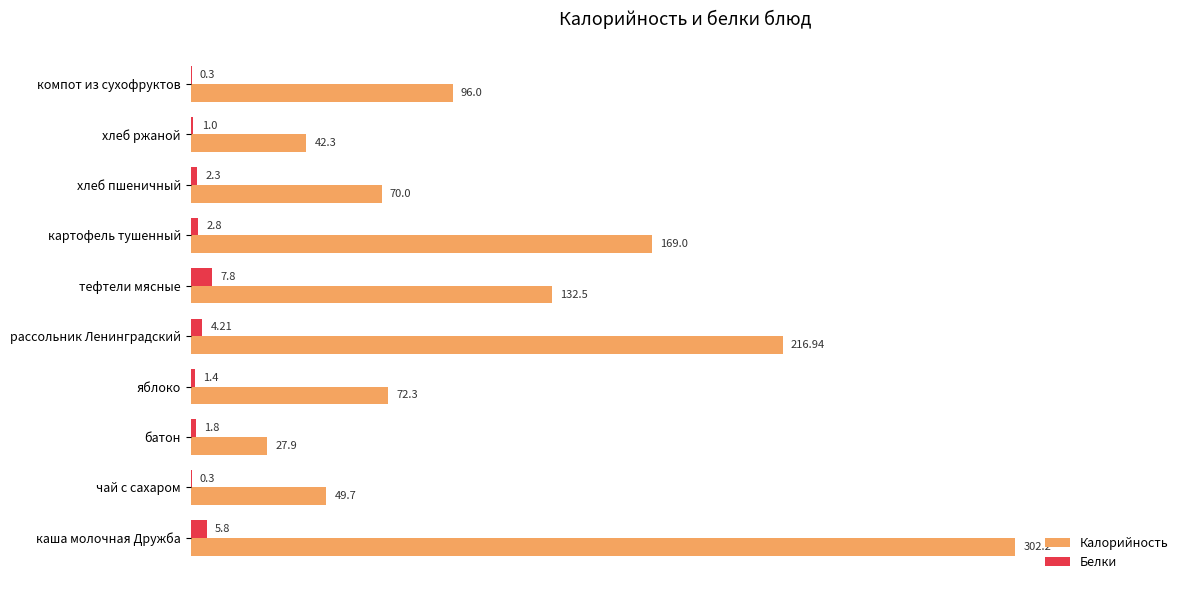

What is the sum of all Белки values?

27.7